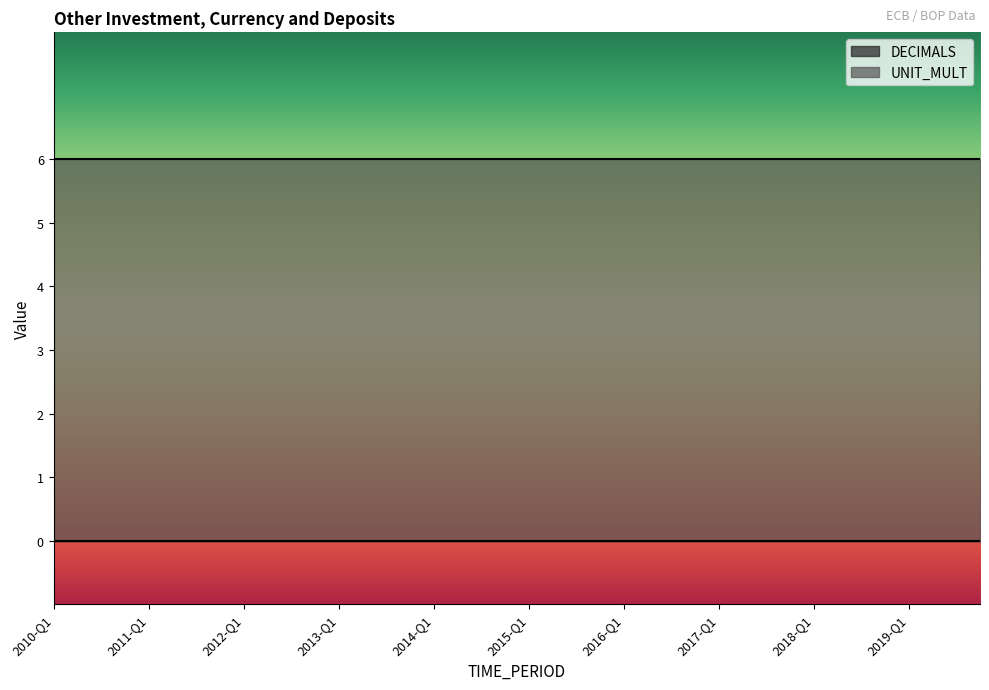

How many lines are shown in the chart?

2